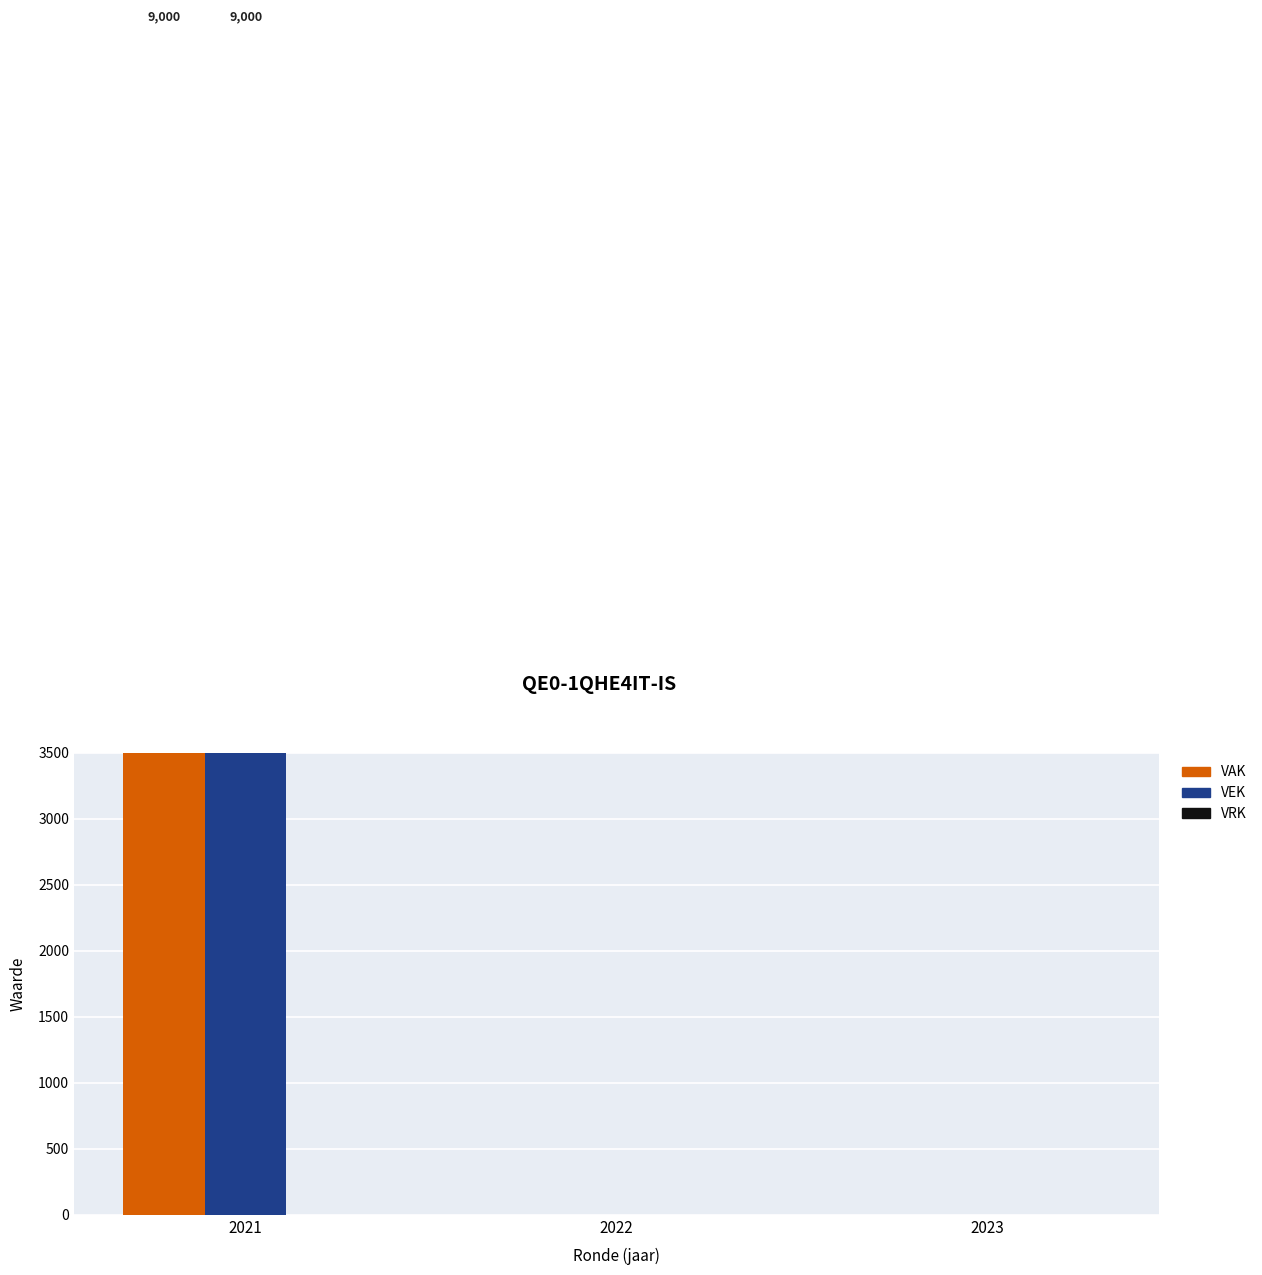

What is the maximum value shown in the chart?

9000